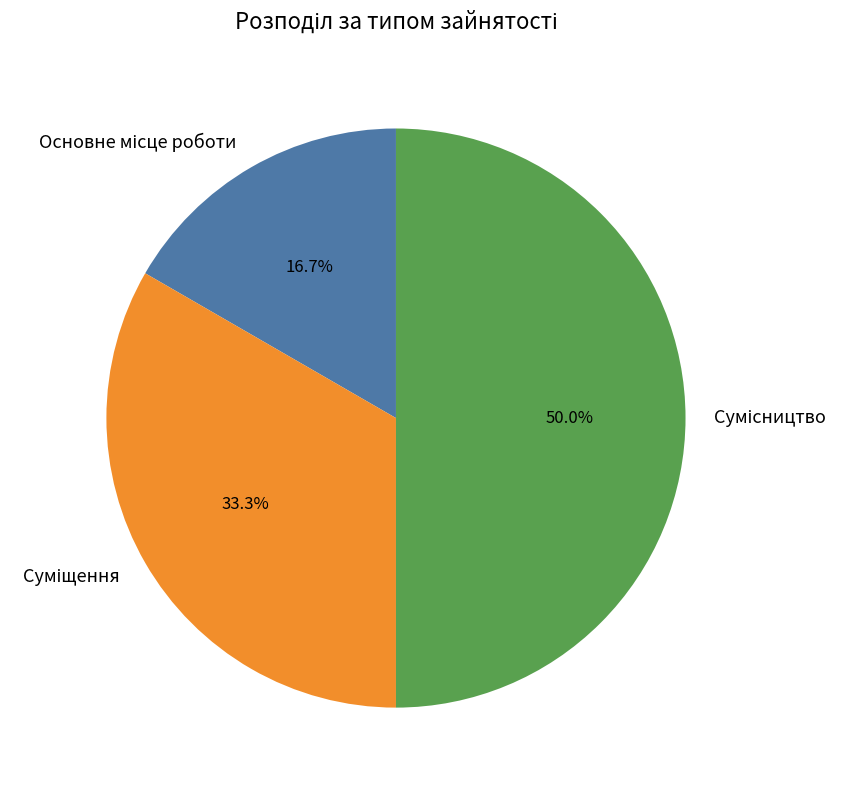

To the nearest percent, what is the difference between the Основне місце роботи and Сумісництво slice percentages?

33%